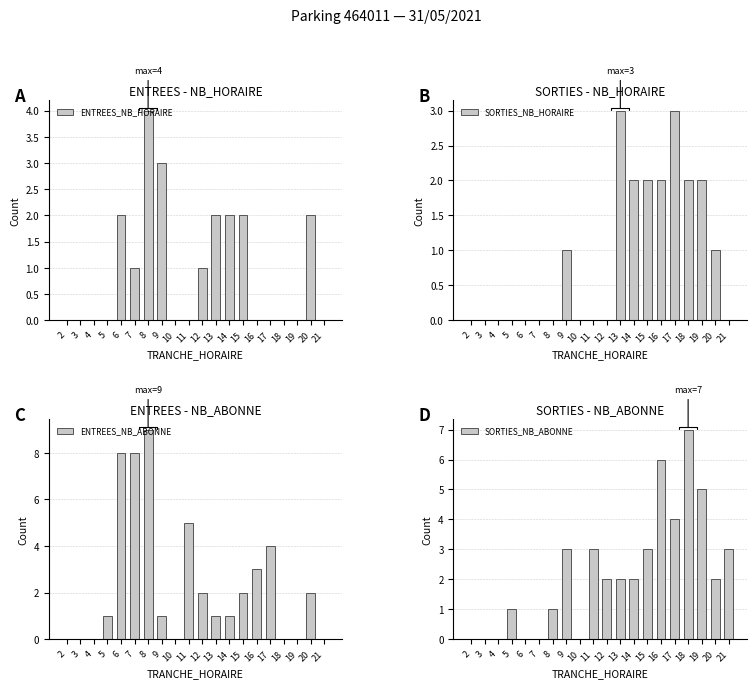

How many bars are there in each group?

4